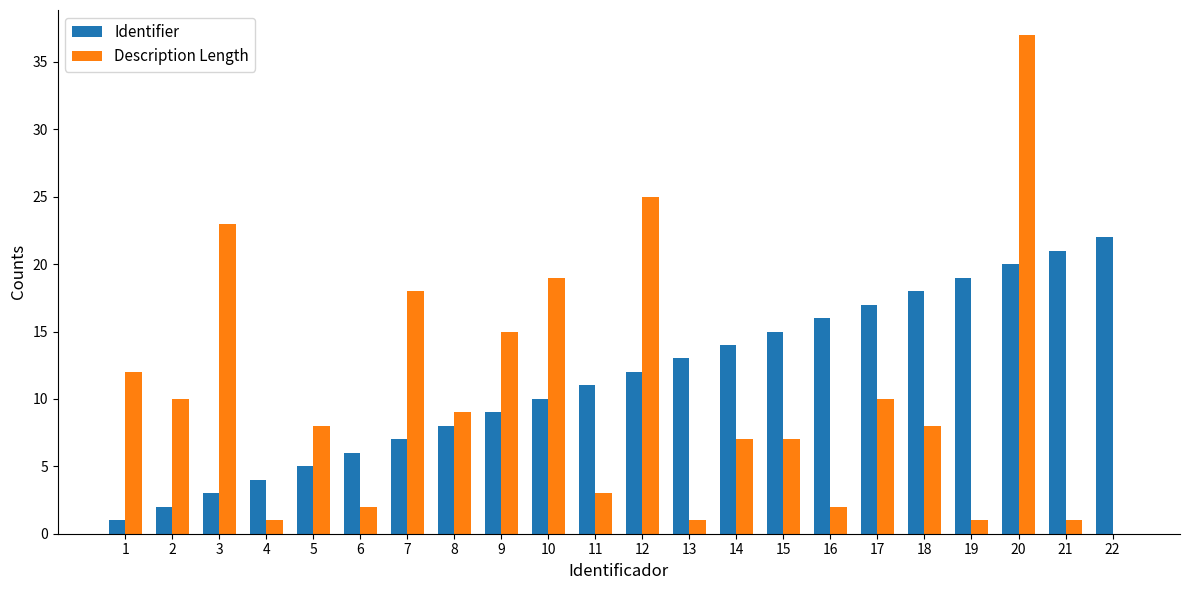

Where is Description Length nearest to the value 18?

7